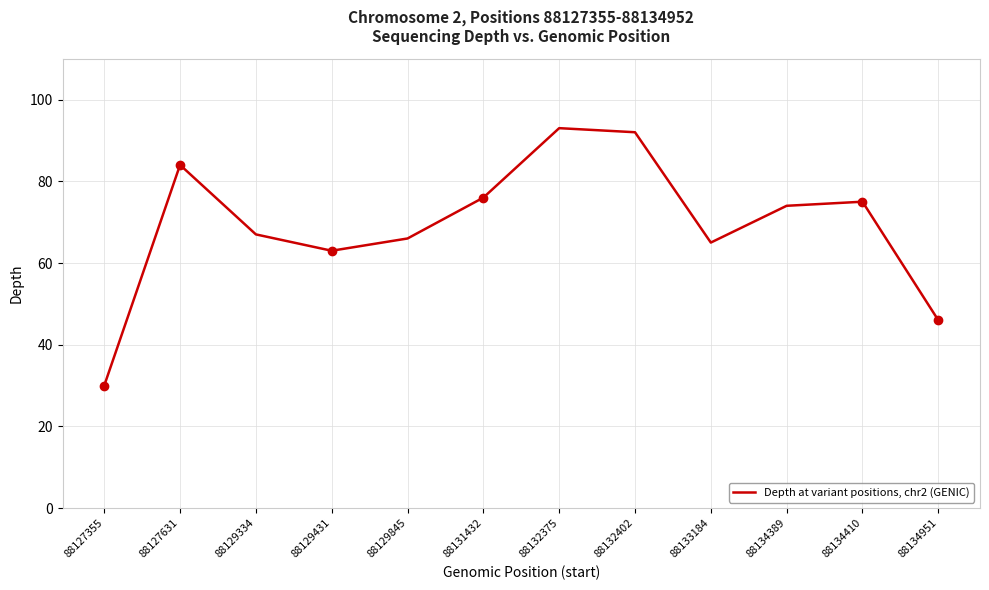

At which category does the data reach its first local valley?

88129431